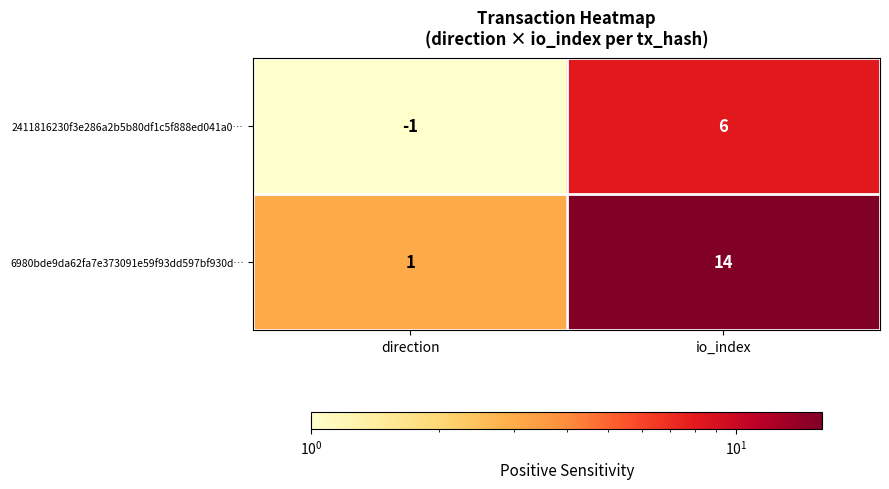

The value of 2411816230f3e286a2b5b80df1c5f888ed041a0… at io_index is 4. True or false?

False